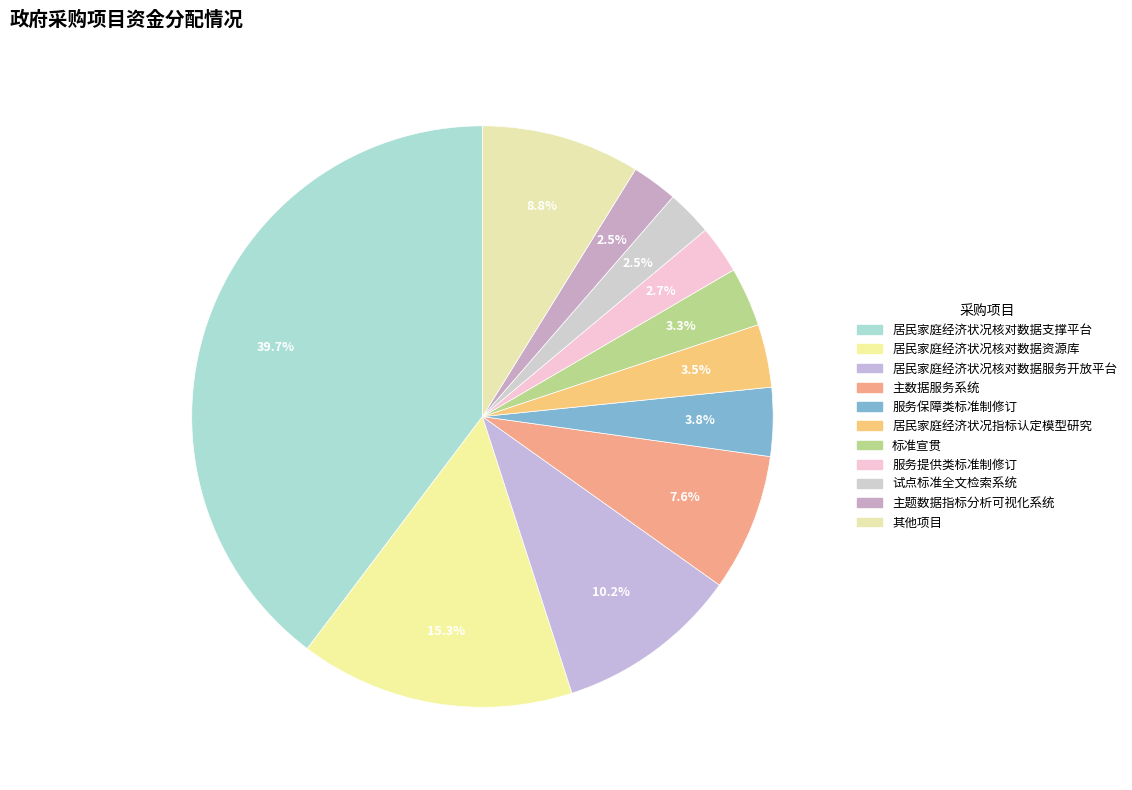

How many slices are in this pie chart?

11